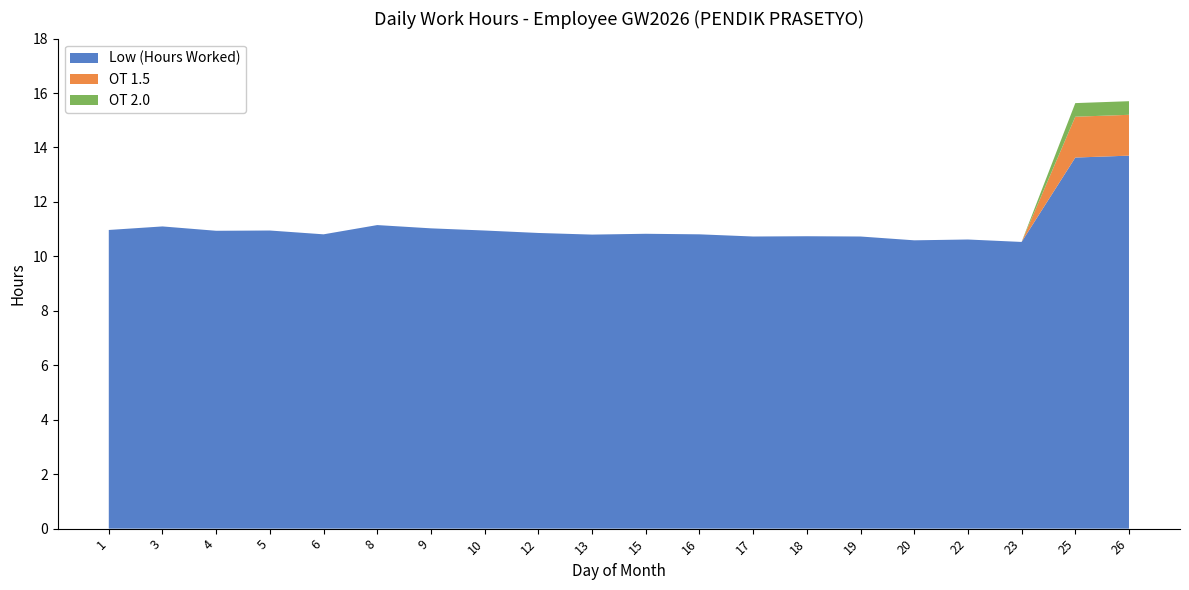

Reading right to left, transcribe all the data shown in this chart.

Low (Hours Worked): 13.7	13.6	10.5	10.6	10.6	10.7	10.7	10.7	10.8	10.8	10.8	10.9	10.9	11.0	11.2	10.8	10.9	10.9	11.1	11.0
OT 1.5: 1.5	1.5	0.0	0.0	0.0	0.0	0.0	0.0	0.0	0.0	0.0	0.0	0.0	0.0	0.0	0.0	0.0	0.0	0.0	0.0
OT 2.0: 0.5	0.5	0.0	0.0	0.0	0.0	0.0	0.0	0.0	0.0	0.0	0.0	0.0	0.0	0.0	0.0	0.0	0.0	0.0	0.0